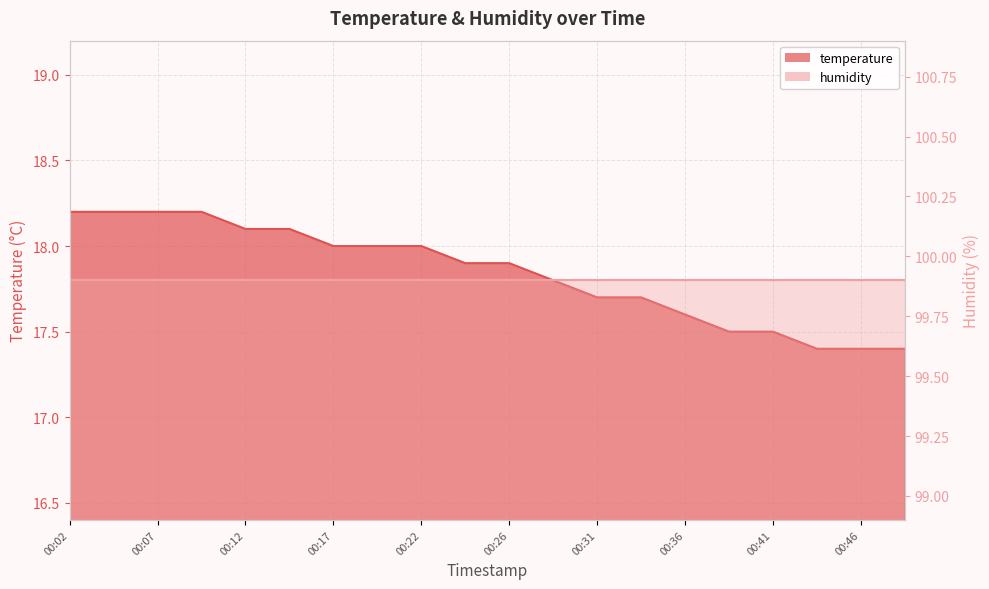

Approximately how many times larger is the value at 00:34 compared to 00:19?

1.0